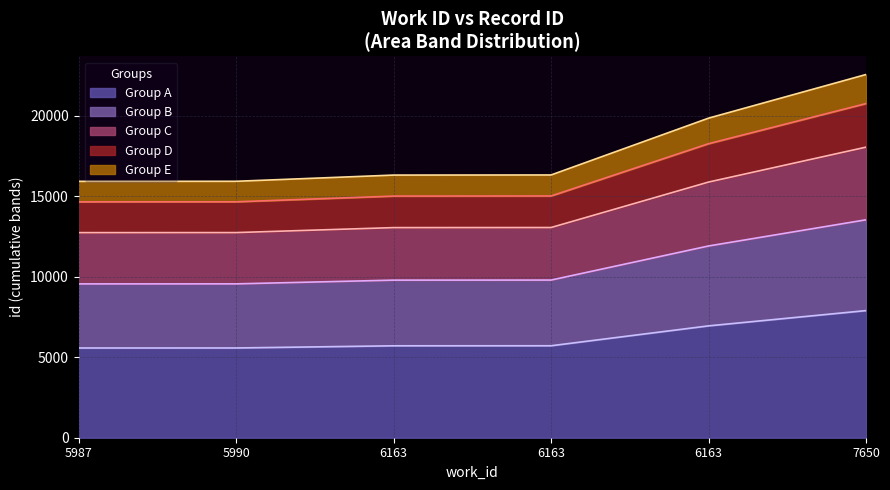

Which label corresponds to the smallest value in the chart?

5987